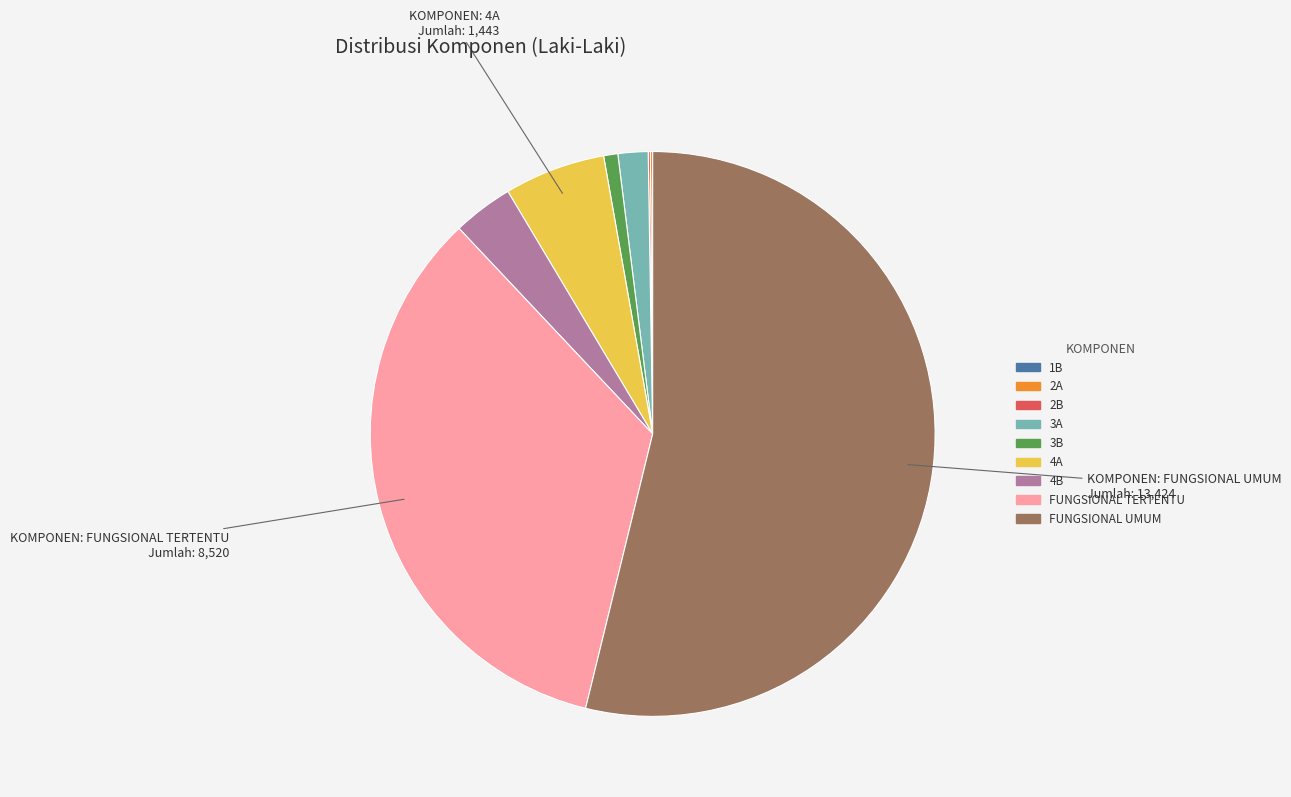

Do 3A and 3B together represent more than half of the pie?

No